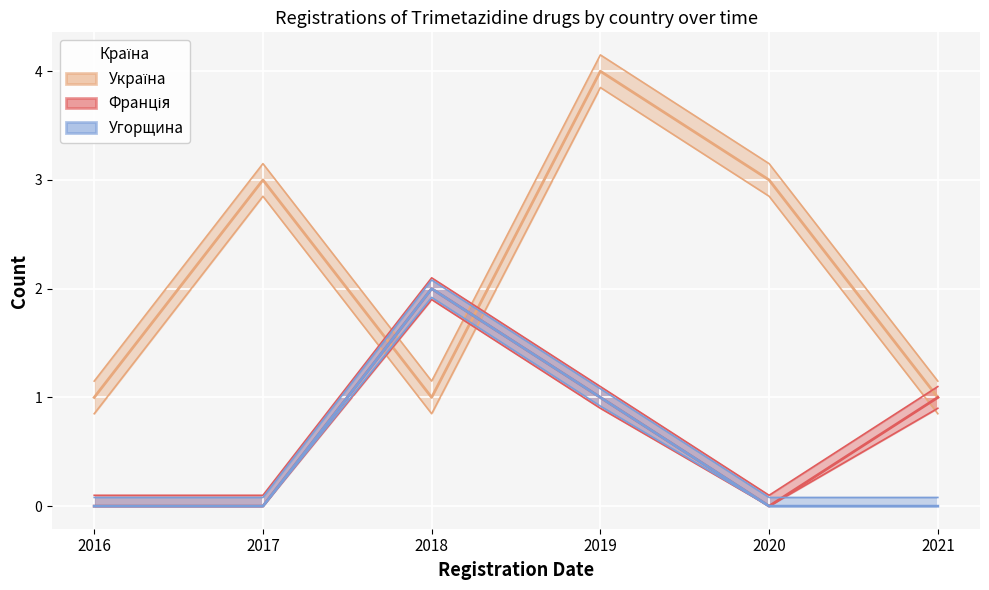

What is the difference between the highest and lowest values at 2017?

3